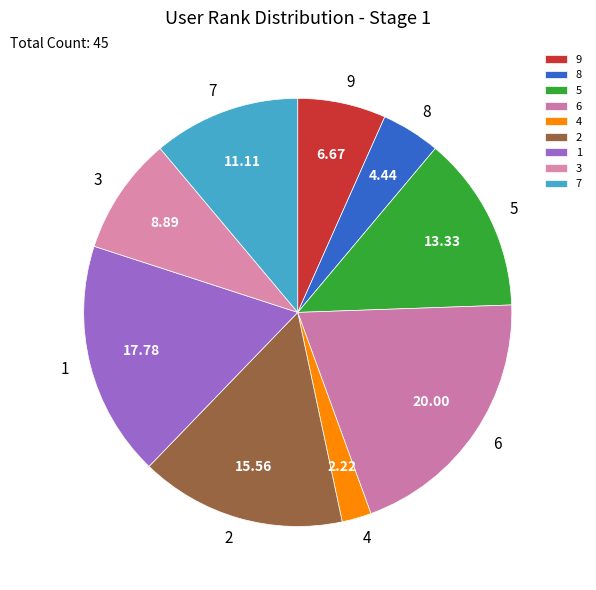

Is it true that 6 is 32% of the pie?

False